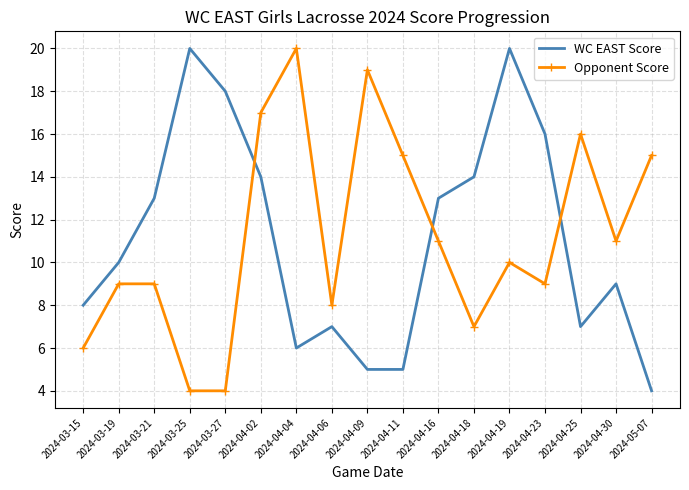

At which category is the sum across all series the highest?

2024-04-02